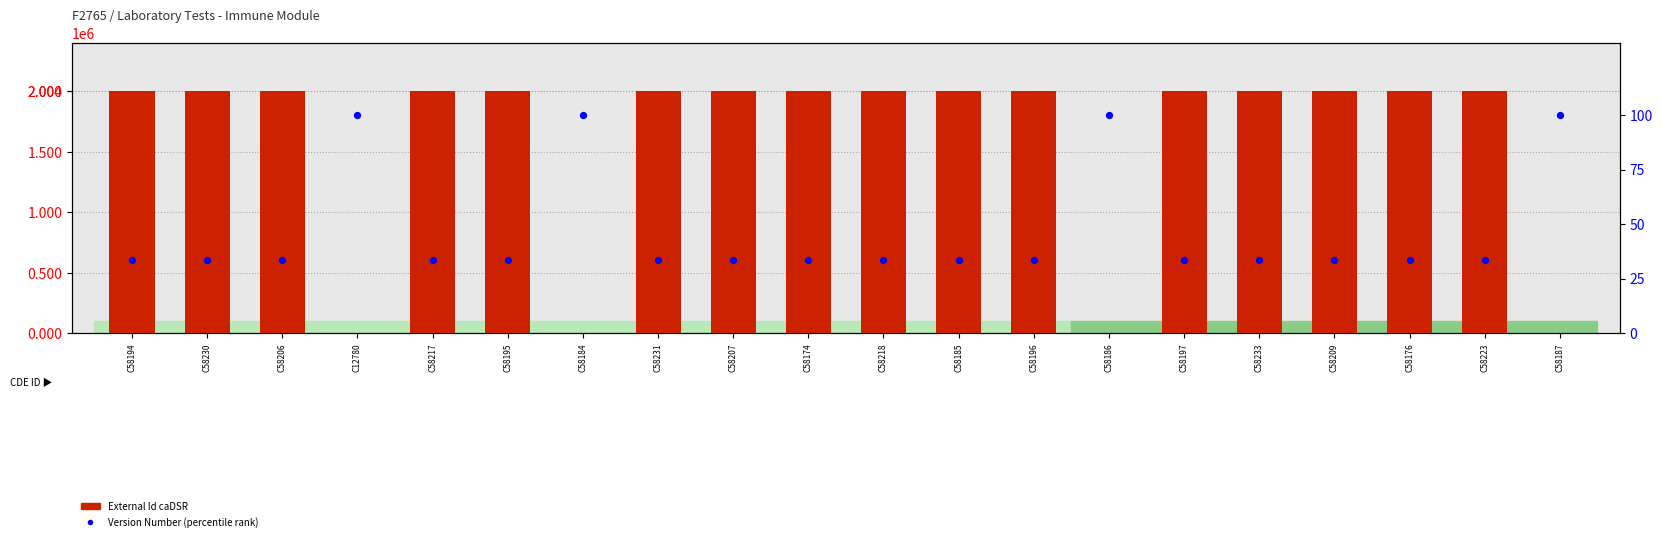

At how many categories does at least one series exceed 134710?

16